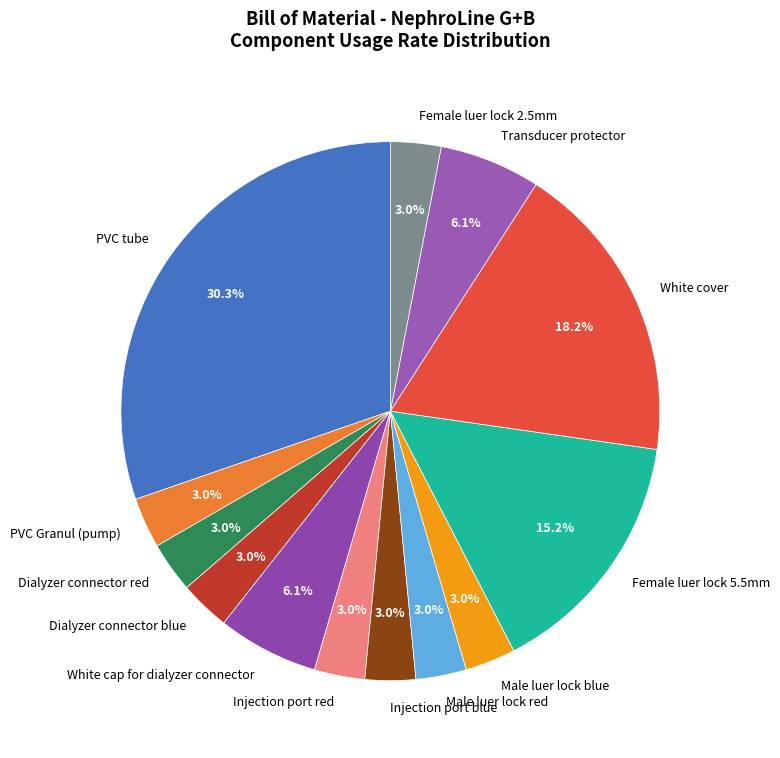

Approximately how many times larger is the value at Dialyzer connector blue compared to Male luer lock red?

1.0